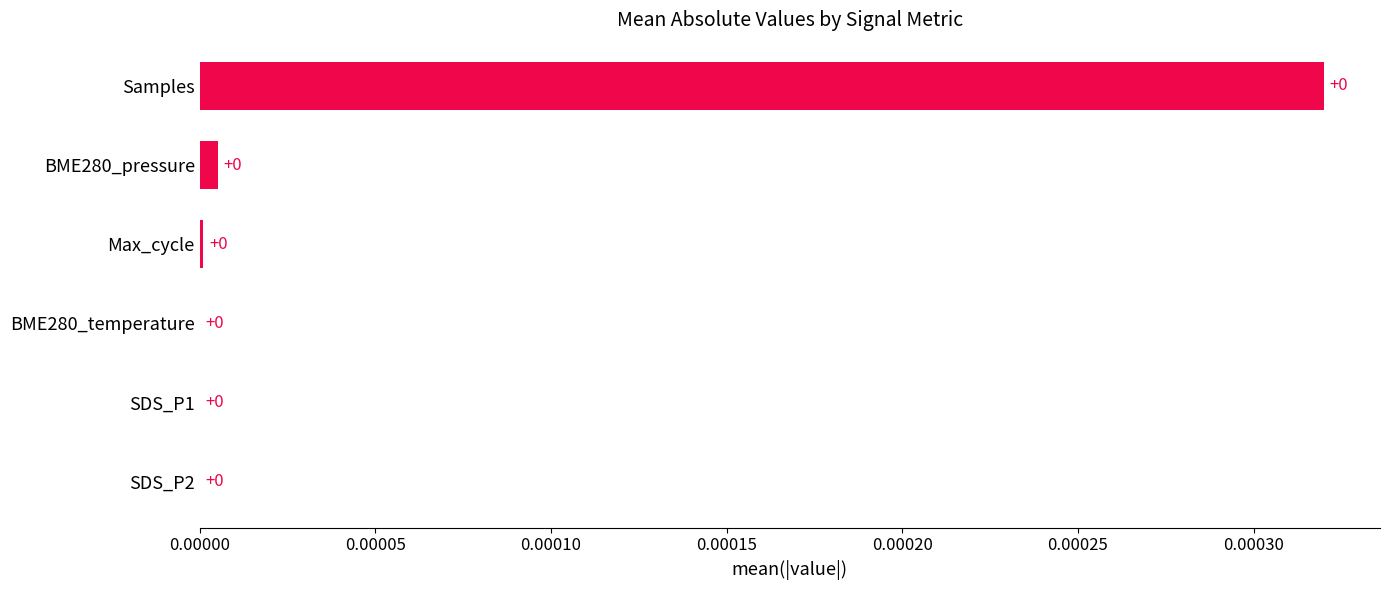

The chart shows a value of 0.0 at Max_cycle. True or false?

True